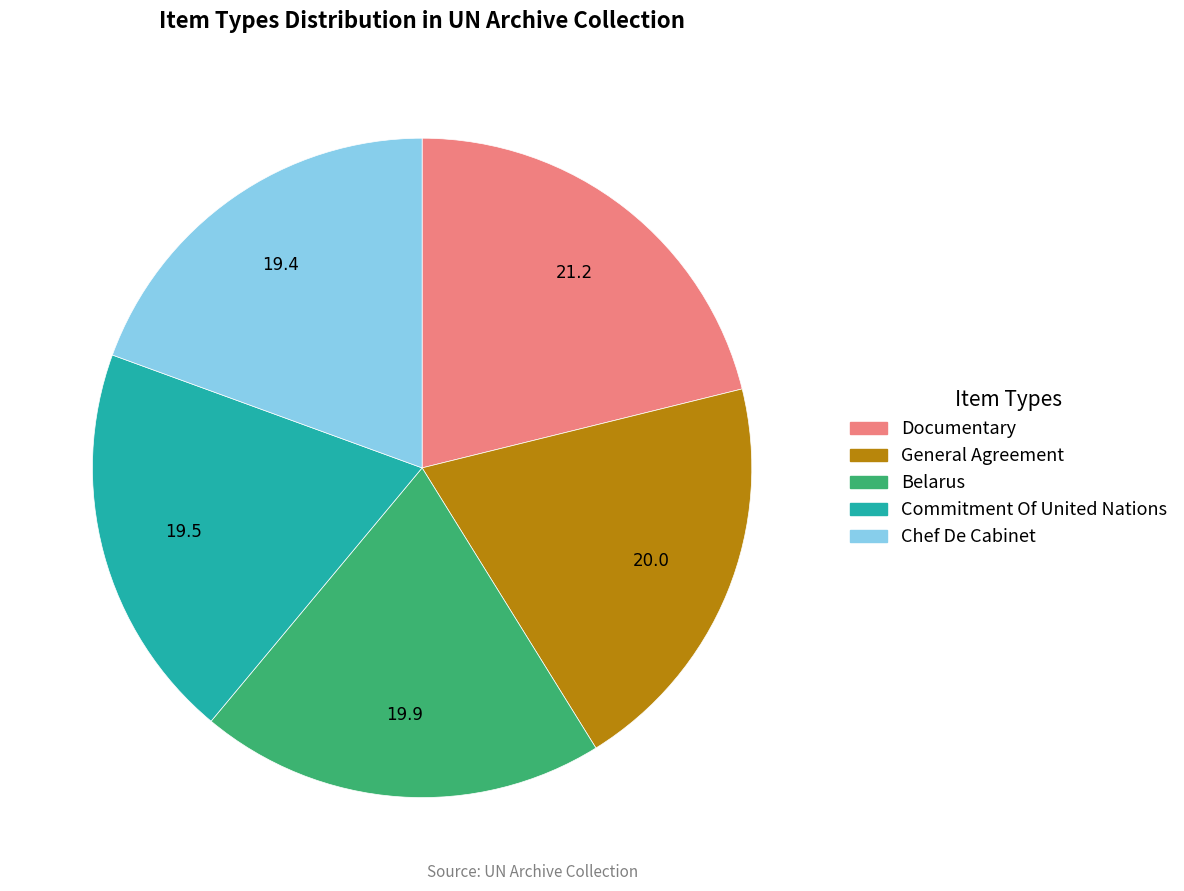

Which has a higher value, Belarus or Documentary?

Documentary